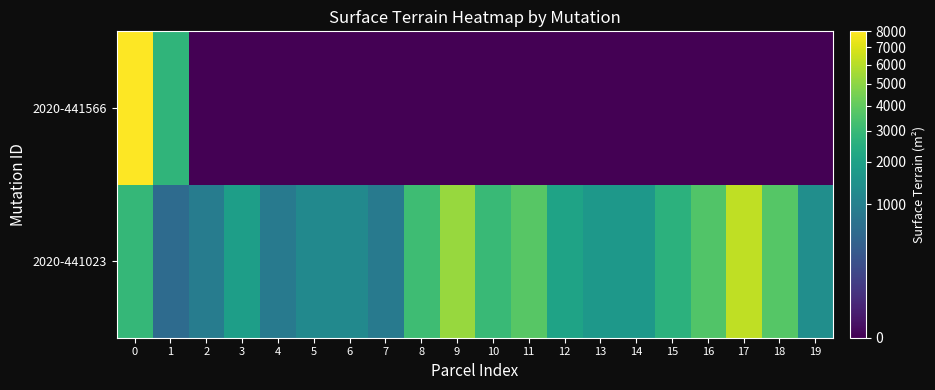

How many distinct data groups are displayed?

2